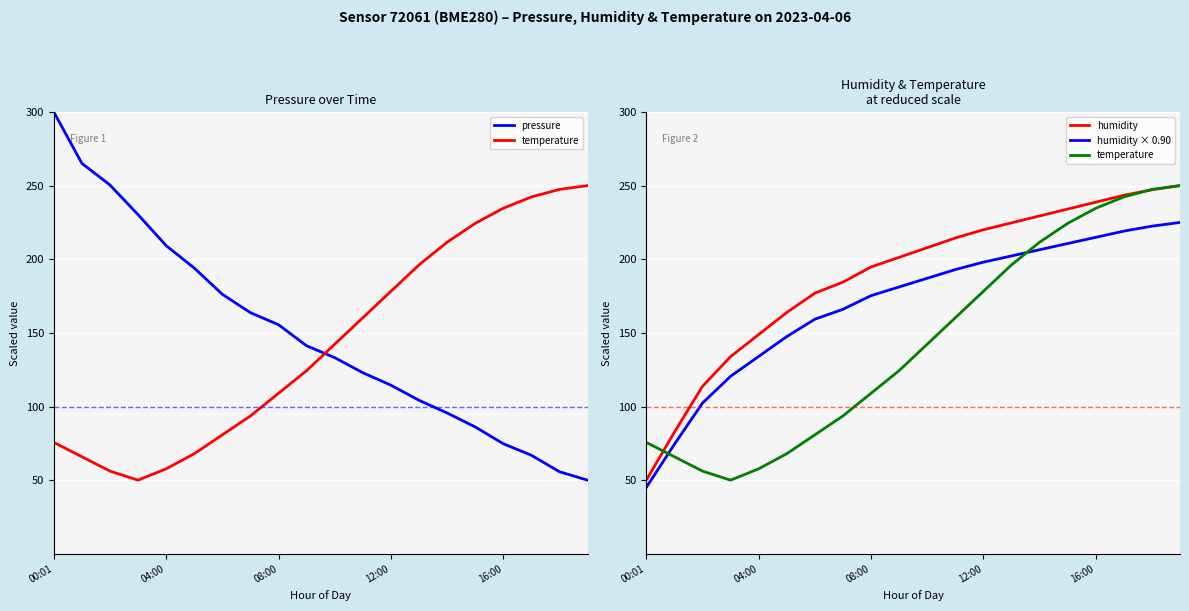

The value of temperature at 15 is 89.9. True or false?

False